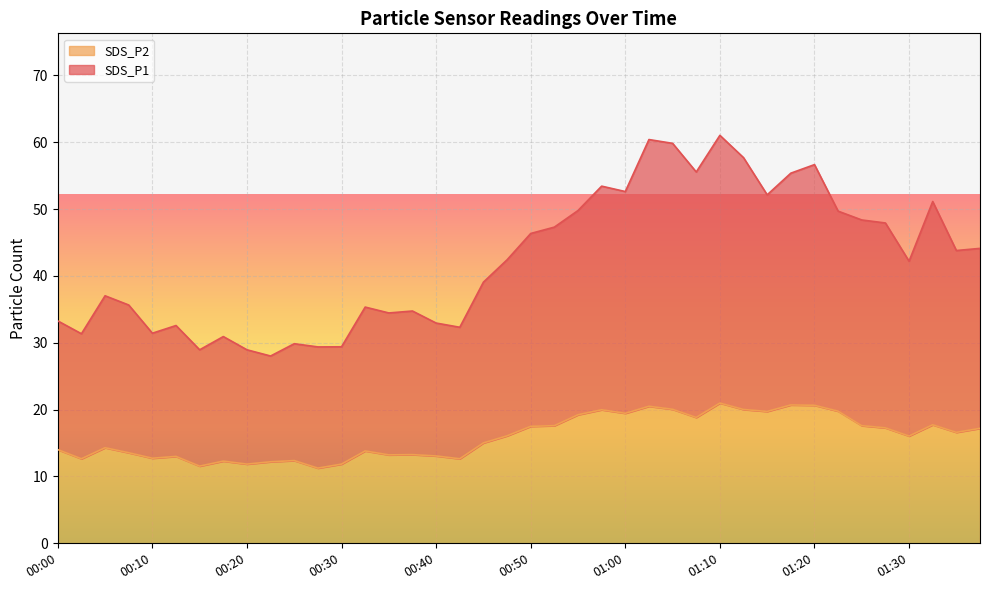

What is the sum of all SDS_P2 values?

638.2